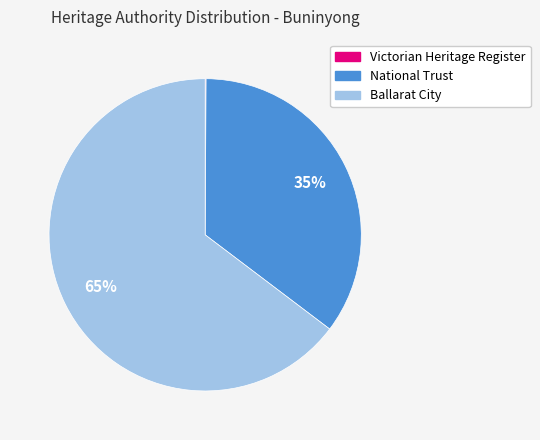

Which category accounts for the majority?

Ballarat City